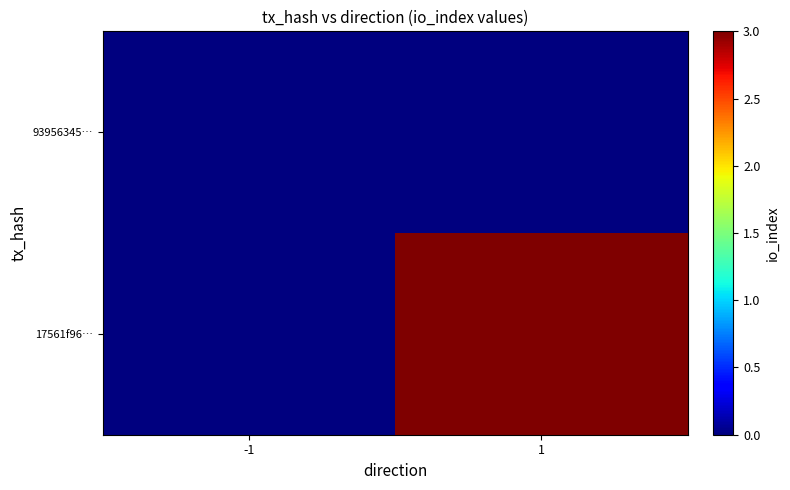

At 1, list the series in order from smallest to largest.

93956345…, 17561f96…